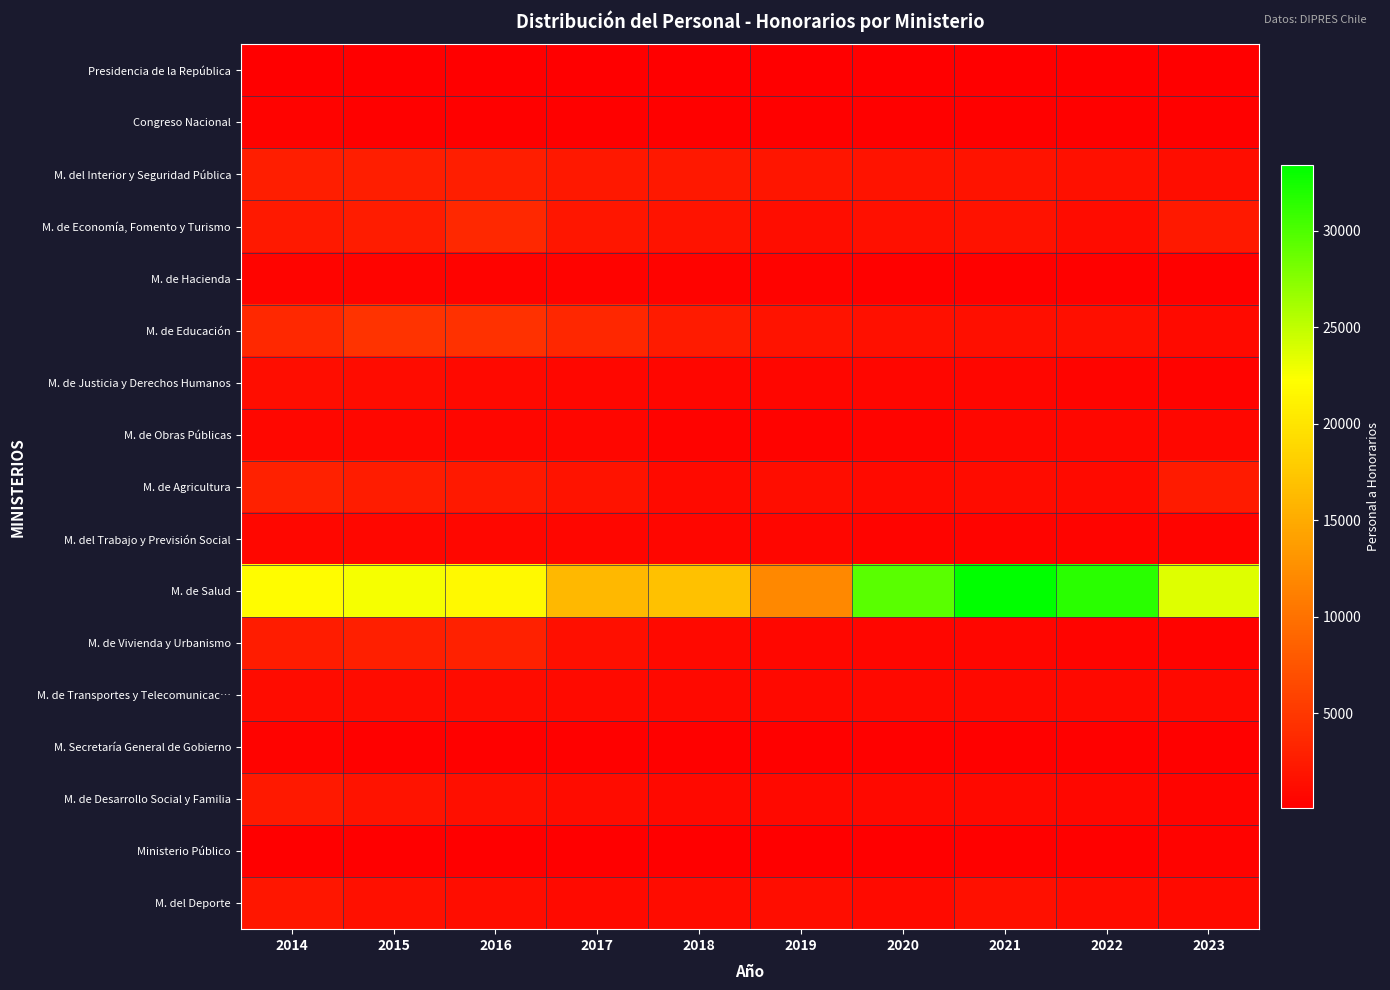

Reading left to right, what are all the values shown in this chart?

Presidencia de la República: 2014=120	2015=127	2016=117	2017=96	2018=91	2019=95	2020=90	2021=94	2022=96	2023=99
Congreso Nacional: 2014=406	2015=233	2016=249	2017=229	2018=260	2019=305	2020=270	2021=269	2022=276	2023=291
M. del Interior y Seguridad Pública: 2014=2730	2015=2713	2016=2764	2017=2142	2018=2153	2019=1899	2020=1844	2021=1764	2022=1548	2023=1266
M. de Economía, Fomento y Turismo: 2014=2322	2015=2577	2016=3604	2017=2121	2018=1777	2019=1339	2020=1504	2021=1676	2022=1165	2023=2288
M. de Hacienda: 2014=577	2015=495	2016=432	2017=363	2018=352	2019=323	2020=275	2021=269	2022=220	2023=204
M. de Educación: 2014=3667	2015=4496	2016=4358	2017=3535	2018=2450	2019=1823	2020=1498	2021=1390	2022=1386	2023=1081
M. de Justicia y Derechos Humanos: 2014=1320	2015=1173	2016=945	2017=834	2018=661	2019=655	2020=627	2021=604	2022=524	2023=356
M. de Obras Públicas: 2014=716	2015=770	2016=704	2017=666	2018=436	2019=441	2020=455	2021=808	2022=748	2023=727
M. de Agricultura: 2014=2979	2015=2535	2016=2352	2017=1842	2018=1060	2019=1252	2020=1082	2021=1145	2022=1029	2023=2516
M. del Trabajo y Previsión Social: 2014=769	2015=828	2016=778	2017=684	2018=615	2019=621	2020=556	2021=537	2022=556	2023=542
M. de Salud: 2014=21990	2015=22628	2016=21787	2017=16140	2018=16913	2019=11999	2020=29502	2021=33413	2022=31573	2023=23733
M. de Vivienda y Urbanismo: 2014=2644	2015=2860	2016=2933	2017=1432	2018=872	2019=752	2020=669	2021=591	2022=524	2023=332
M. de Transportes y Telecomunicac…: 2014=1149	2015=1193	2016=1114	2017=1036	2018=936	2019=961	2020=895	2021=867	2022=886	2023=936
M. Secretaría General de Gobierno: 2014=385	2015=314	2016=276	2017=236	2018=218	2019=232	2020=249	2021=254	2022=234	2023=200
M. de Desarrollo Social y Familia: 2014=2300	2015=1817	2016=1457	2017=1171	2018=929	2019=938	2020=932	2021=956	2022=773	2023=571
Ministerio Público: 2014=77	2015=74	2016=57	2017=67	2018=140	2019=143	2020=123	2021=190	2022=237	2023=356
M. del Deporte: 2014=2039	2015=1507	2016=1337	2017=1062	2018=1205	2019=1290	2020=1046	2021=1573	2022=1167	2023=1075